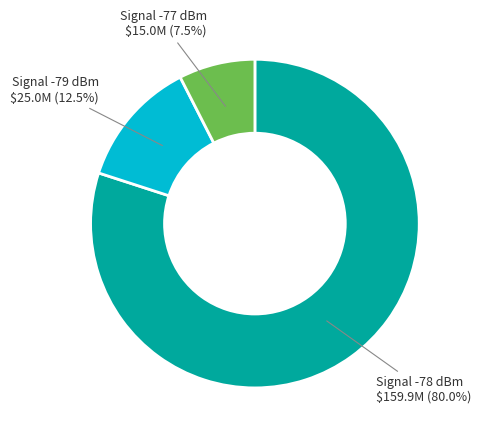

Does Signal -77 dBm represent more than half of the total?

No